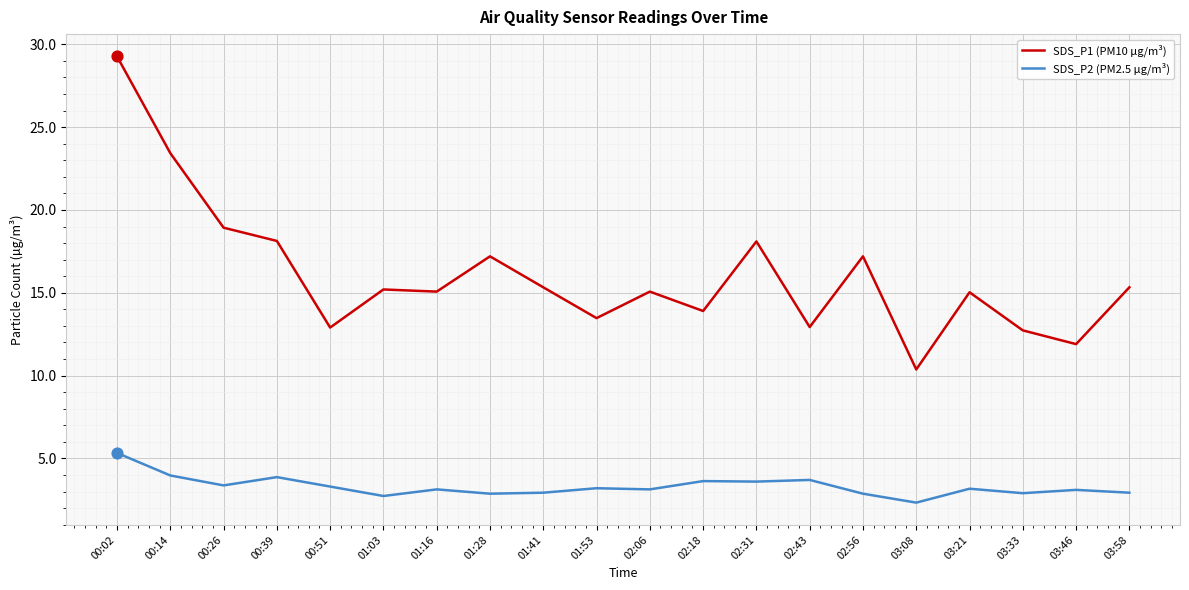

Which series has the largest total across all categories?

SDS_P1 (PM10 µg/m³)